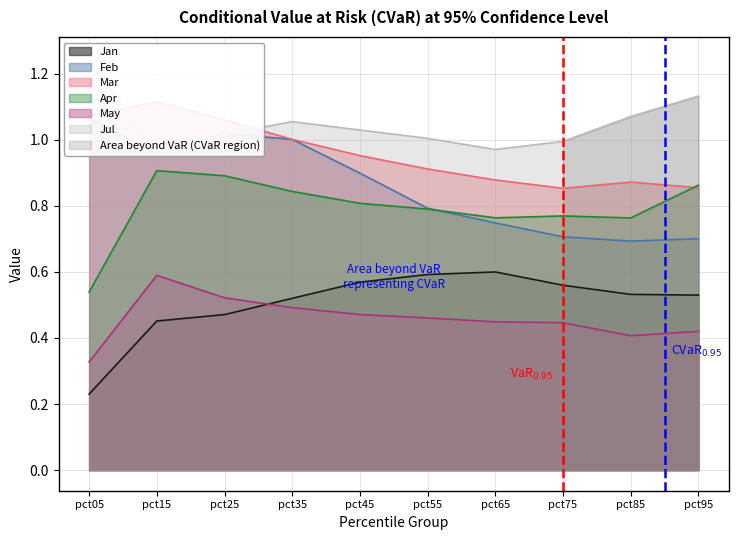

What is the highest value of the Jan series?

0.6